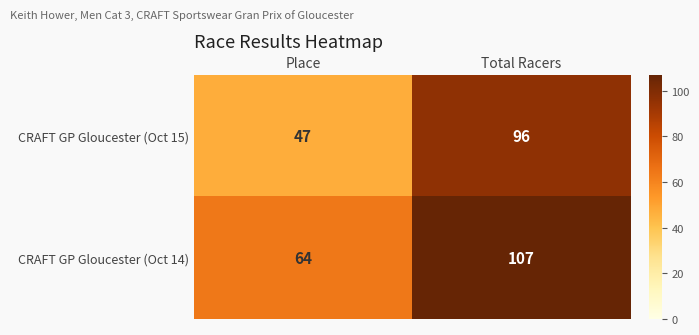

Reading right to left, list all the values displayed in this chart.

CRAFT GP Gloucester (Oct 15): Total Racers=96	Place=47
CRAFT GP Gloucester (Oct 14): Total Racers=107	Place=64